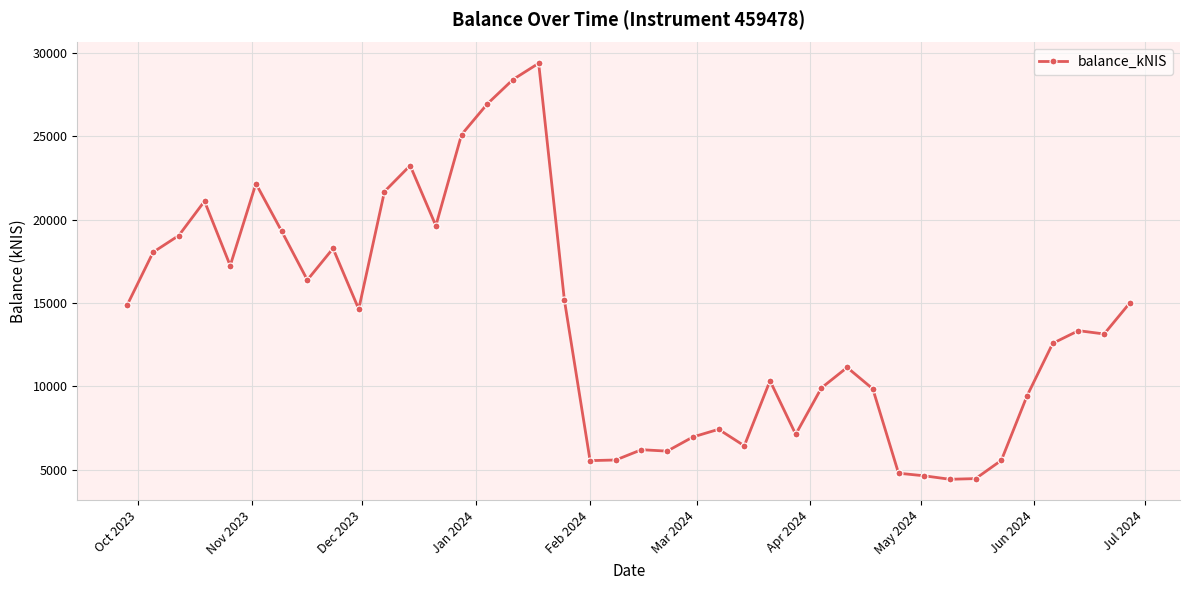

What is the minimum value shown in the chart?

4430.8